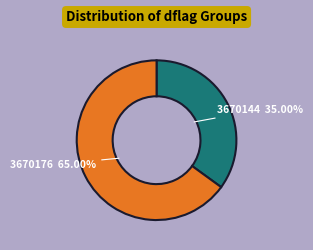

Is there any slice that represents more than half of the pie?

Yes